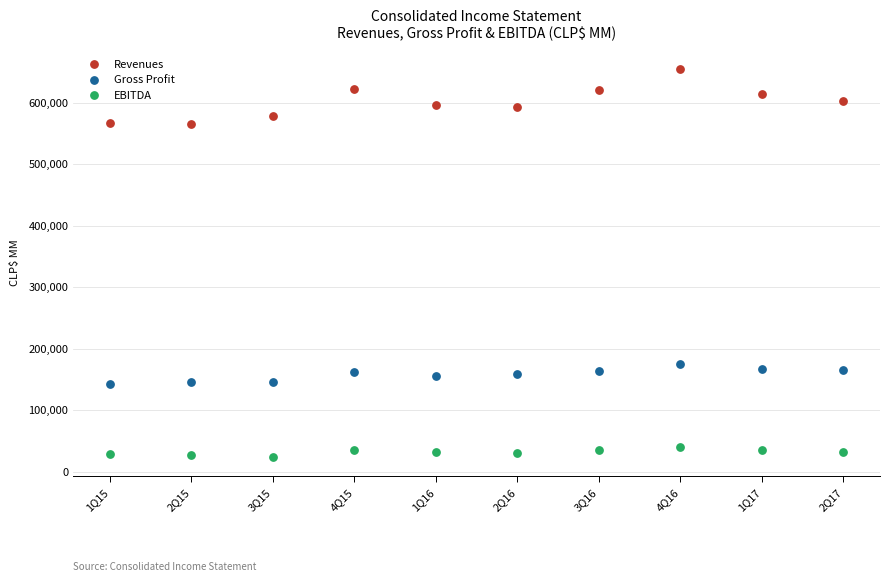

Which series reaches the minimum Y coordinate?

EBITDA